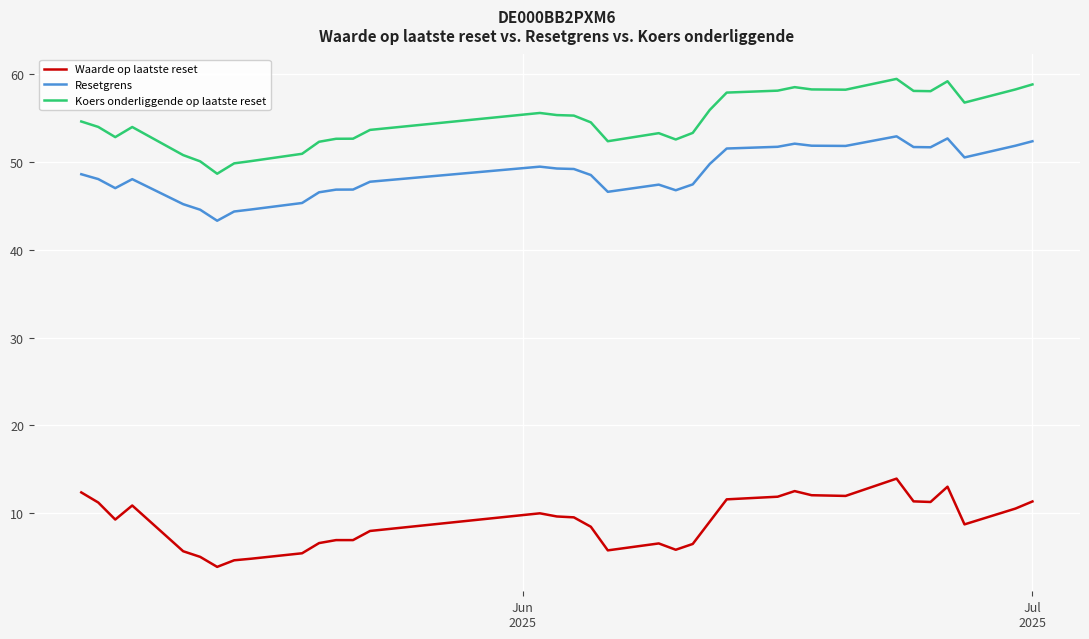

Which series has the largest total across all categories?

Koers onderliggende op laatste reset